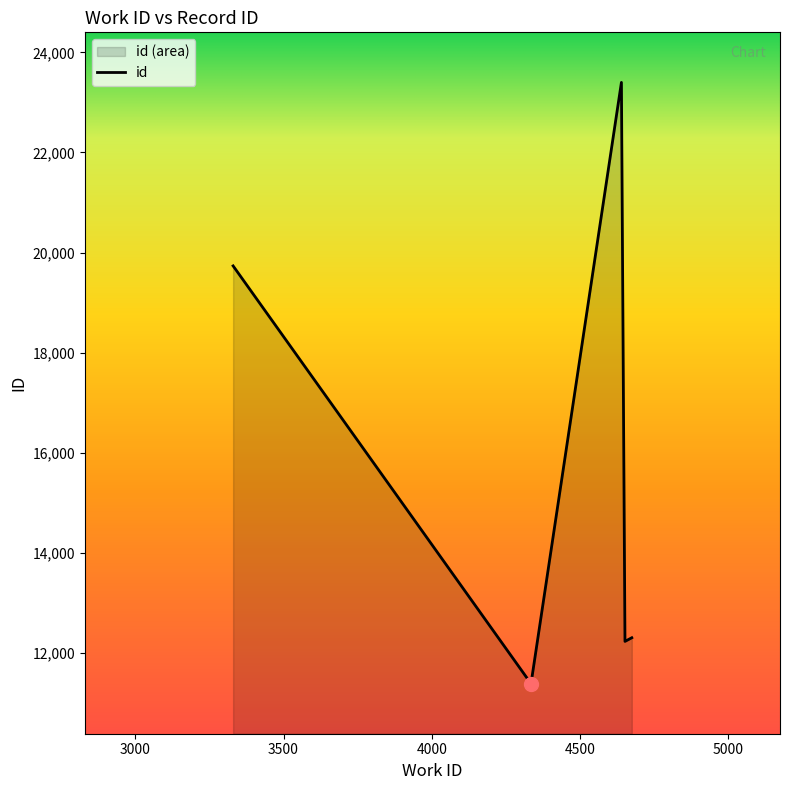

What is the difference between the second highest and second lowest values?

7500